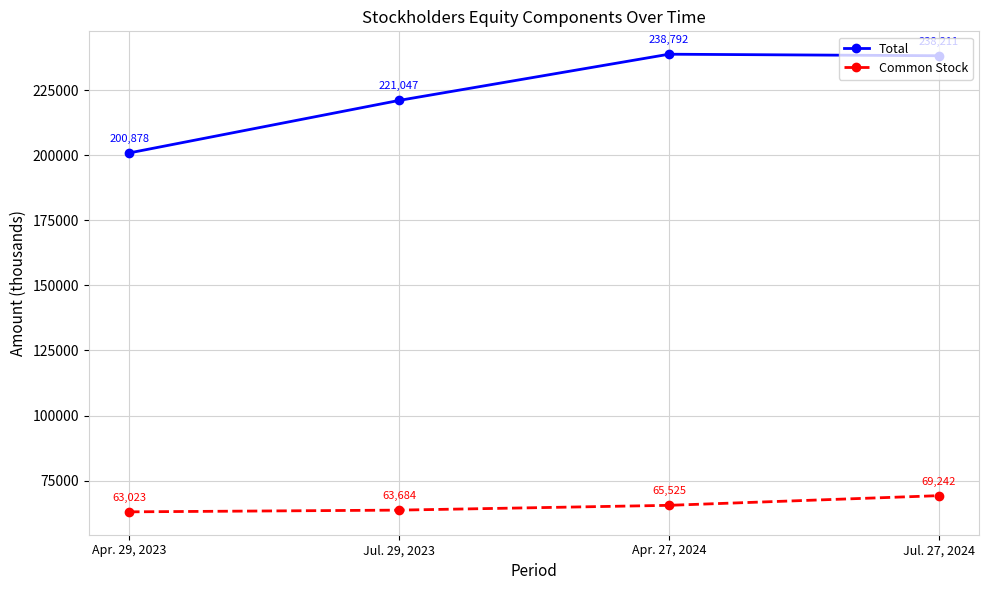

Which category has the highest value in the Total series?

Apr. 27, 2024